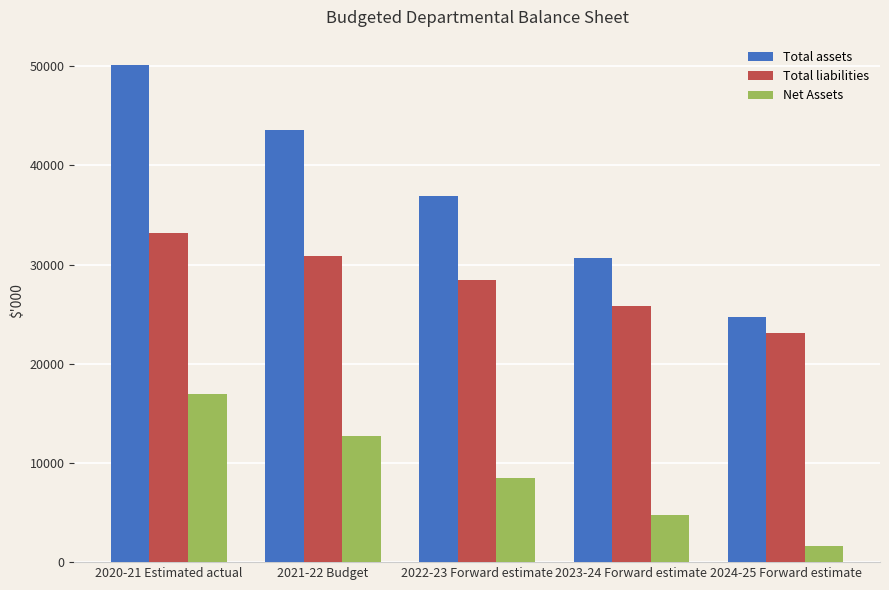

How many distinct data groups are displayed?

3